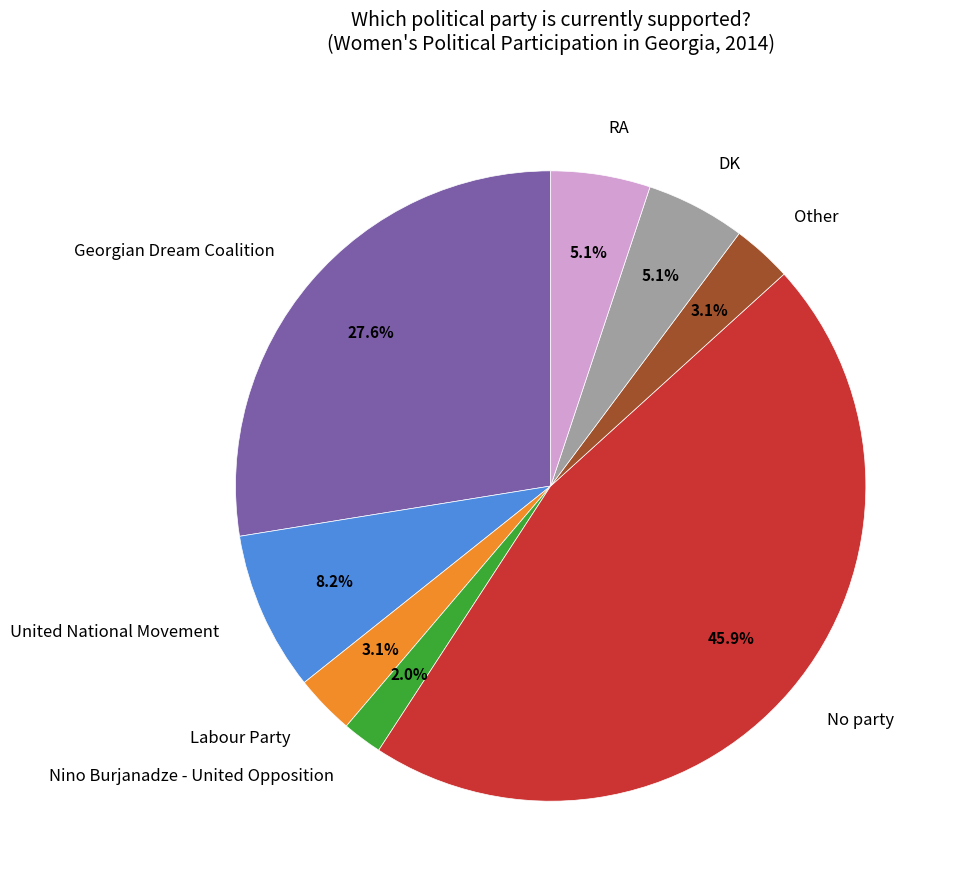

True or false: Other accounts for 3% of the total.

True